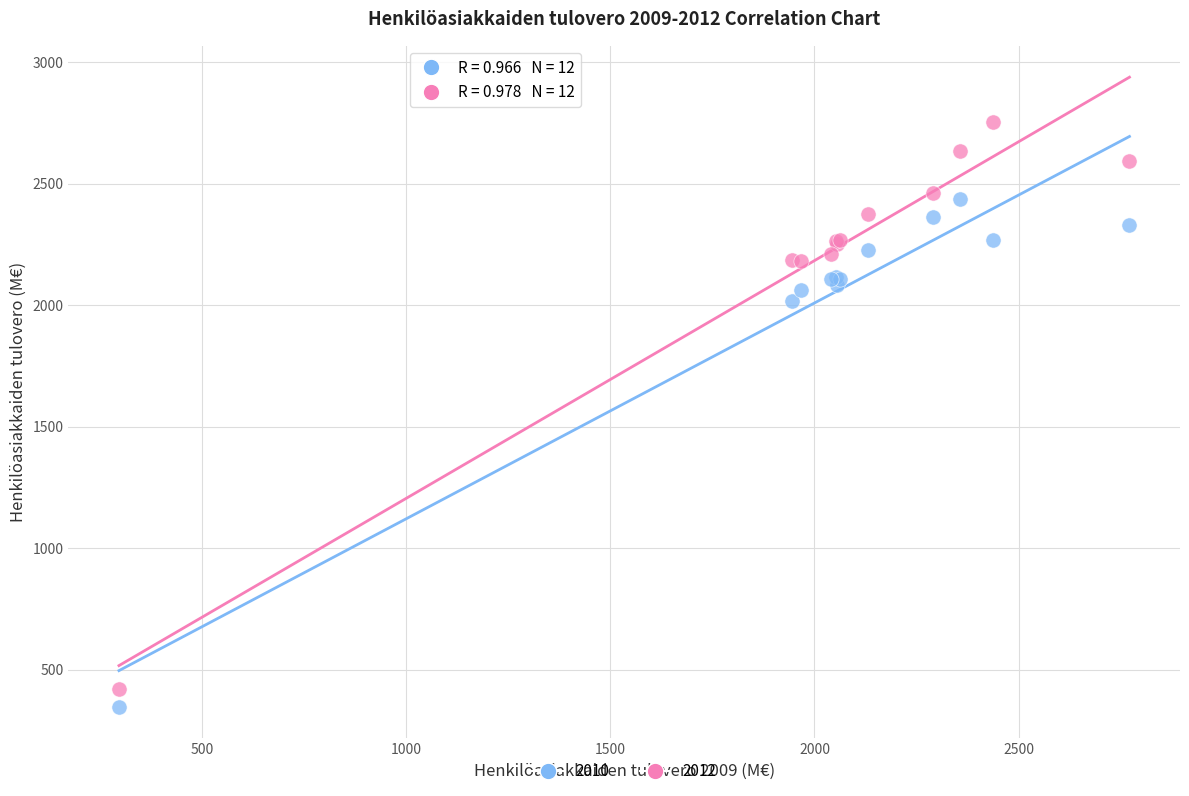

Across all series, what Y value is closest to 1551?

2019.1